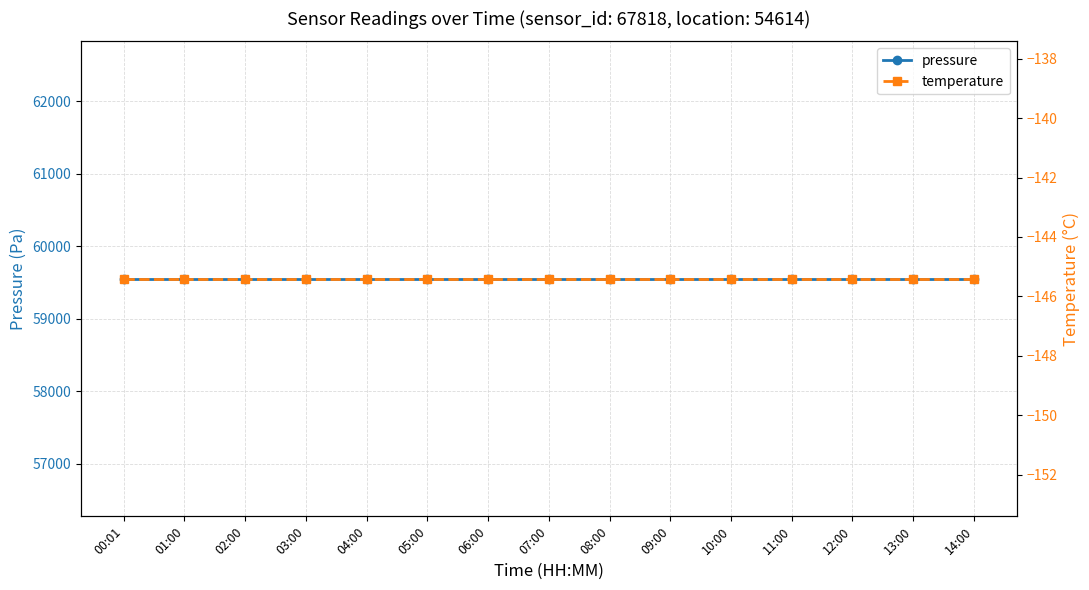

Reading right to left, what are all the values shown in this chart?

pressure: 59552.9	59552.9	59552.9	59552.9	59552.9	59552.9	59552.9	59552.9	59552.9	59552.9	59552.9	59552.9	59552.9	59552.9	59552.9
temperature: -145.4	-145.4	-145.4	-145.4	-145.4	-145.4	-145.4	-145.4	-145.4	-145.4	-145.4	-145.4	-145.4	-145.4	-145.4